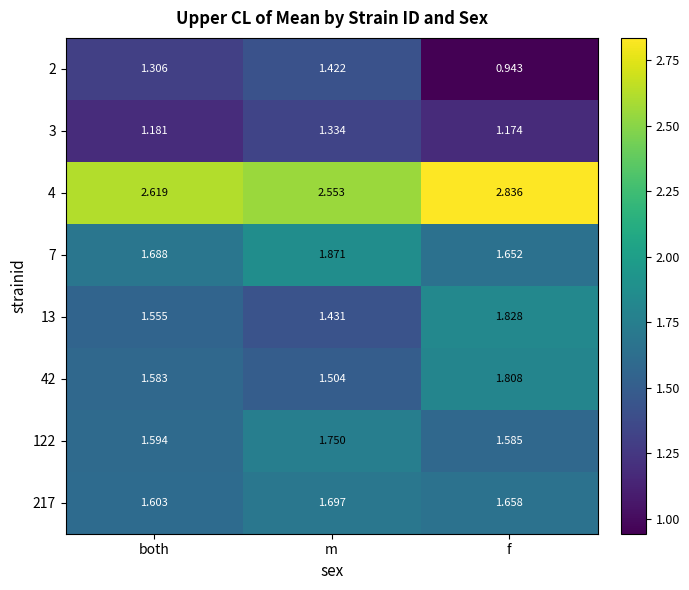

Rank the categories by 2 value from lowest to highest.

f, both, m